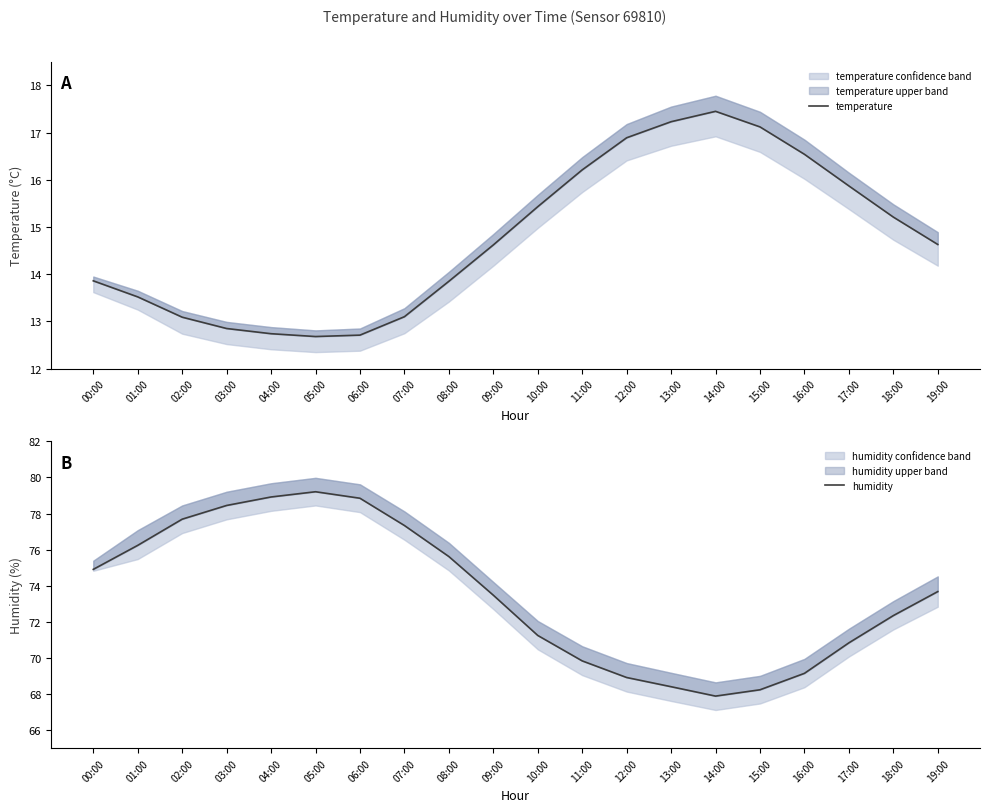

True or false: humidity and temperature cross at least once.

False